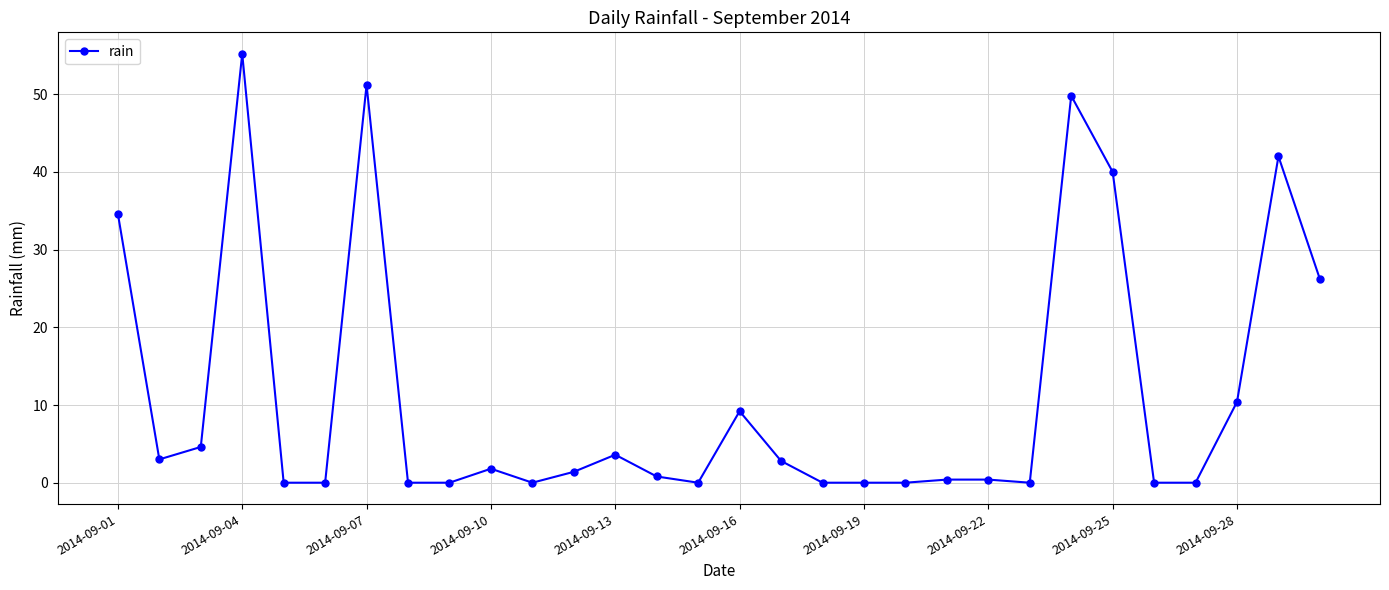

What is the sum of all values?

337.4